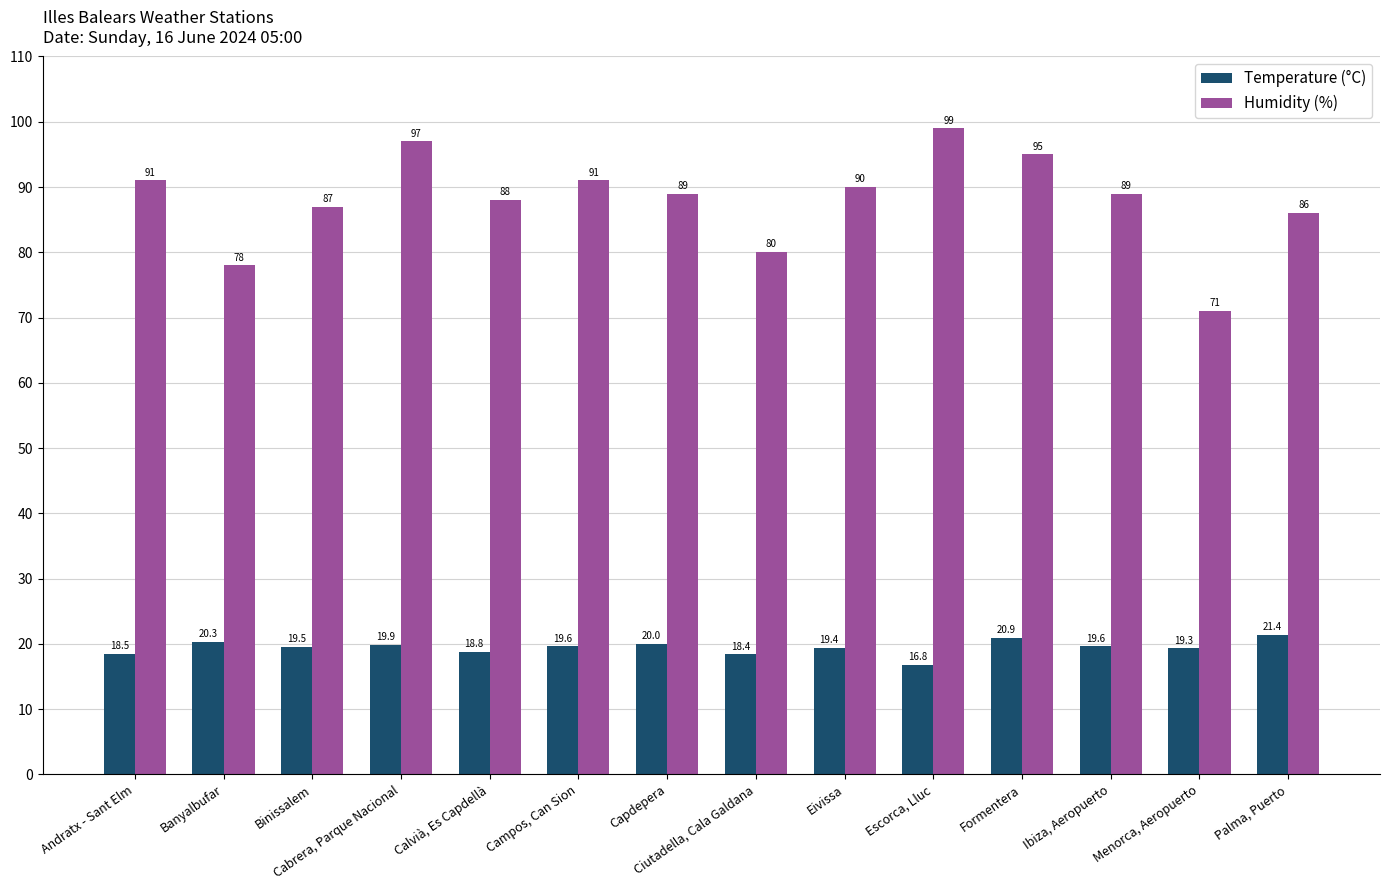

Which series has the largest range (max minus min)?

Humidity (%)